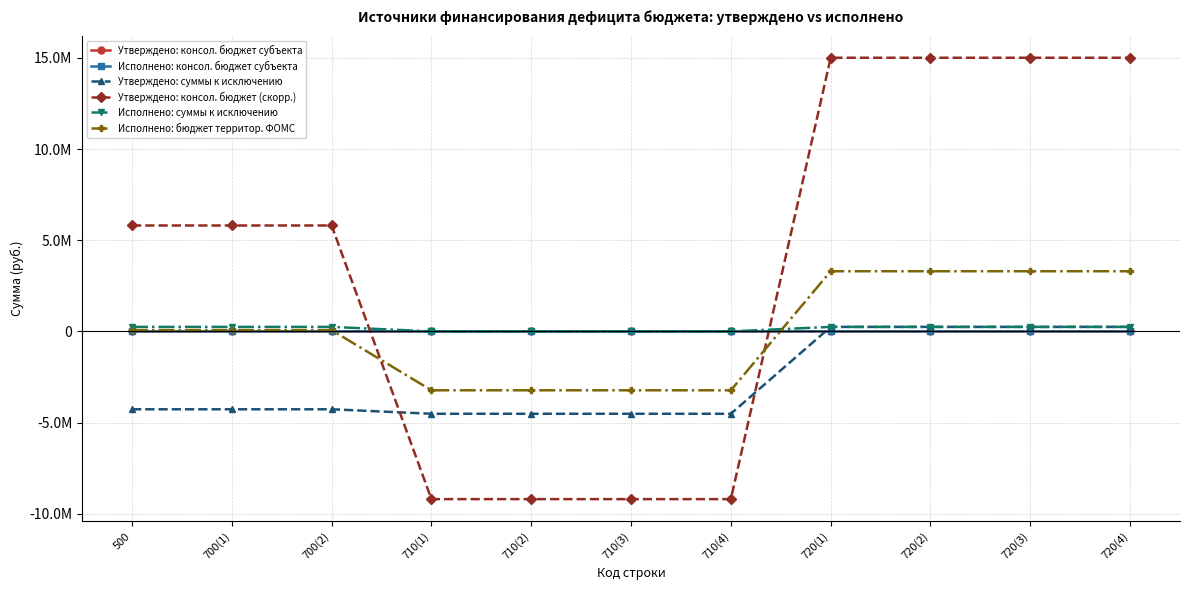

Is this an area chart (filled region under the line)?

No